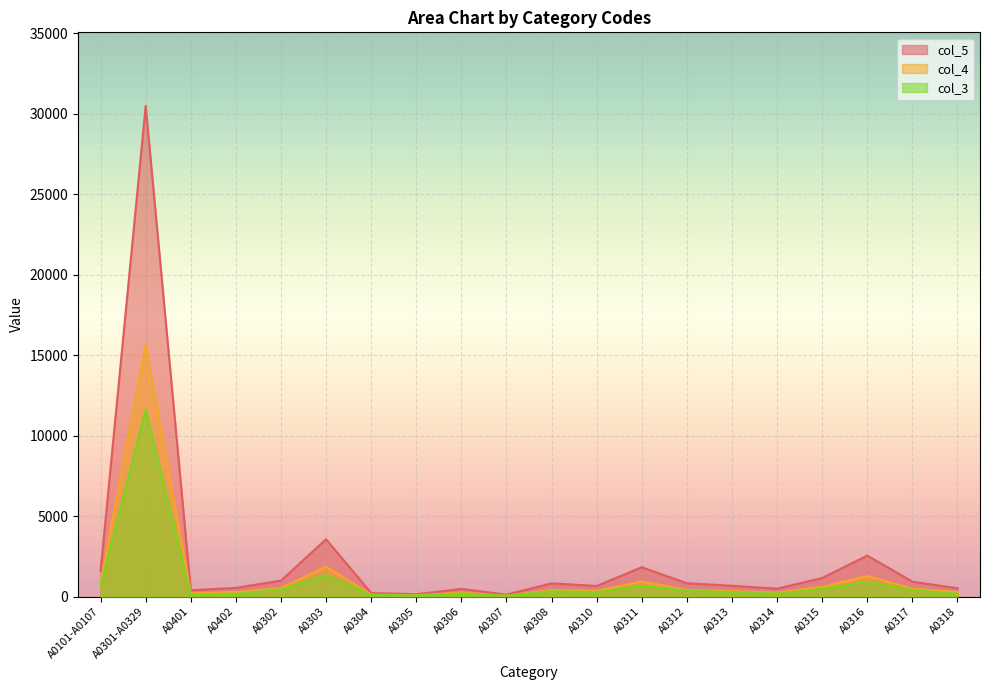

In col_5, how many points are higher than both neighbors (excluding endpoints)?

6